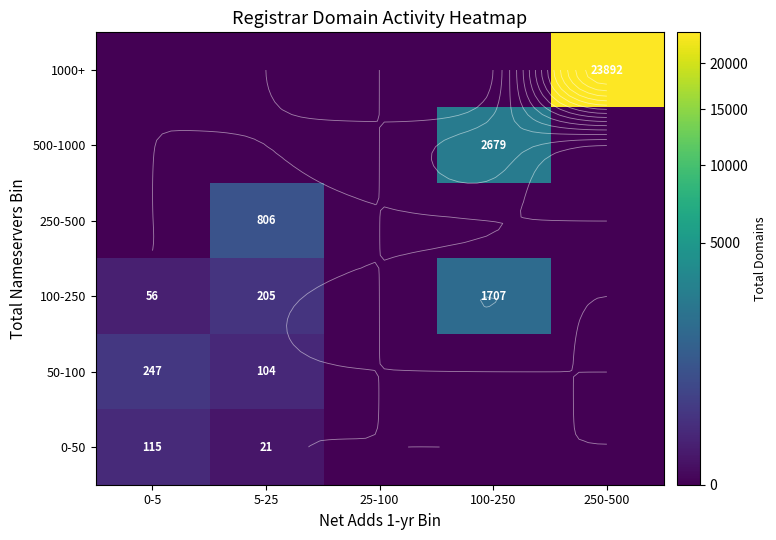

At 100-250, list the series in order from largest to smallest.

500-1000, 100-250, 1000+, 250-500, 50-100, 0-50